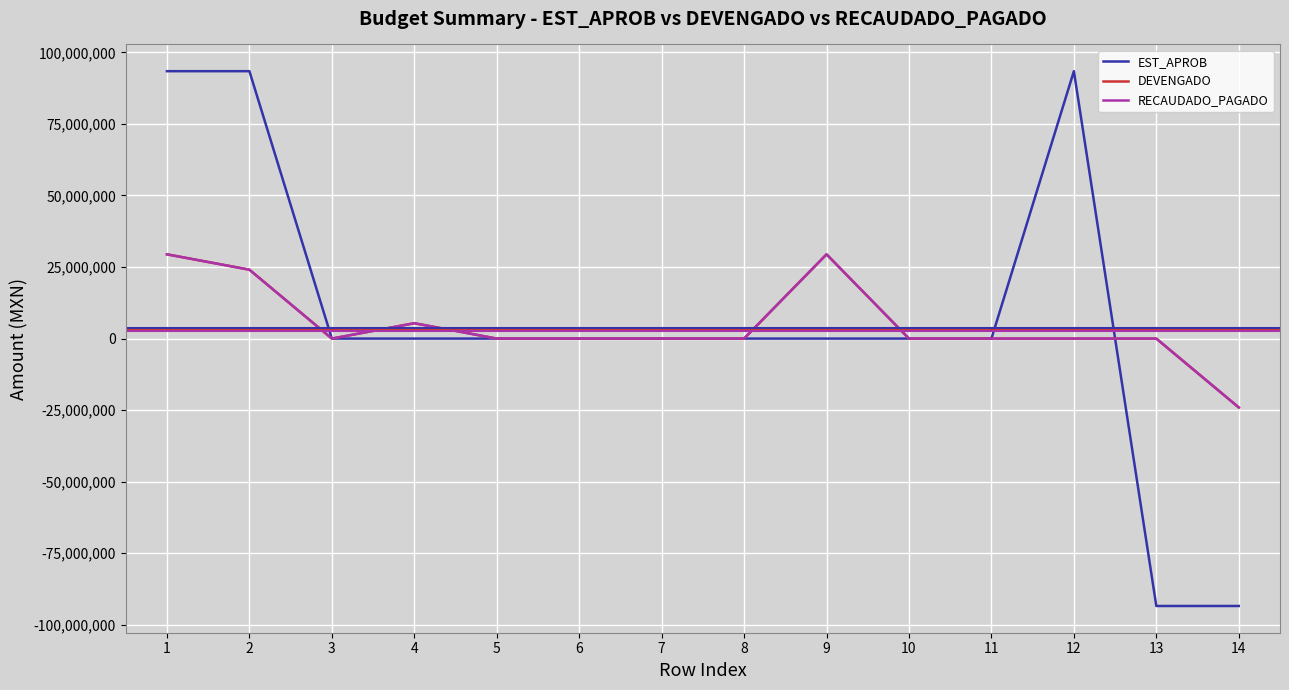

Is this an area chart (filled region under the line)?

No